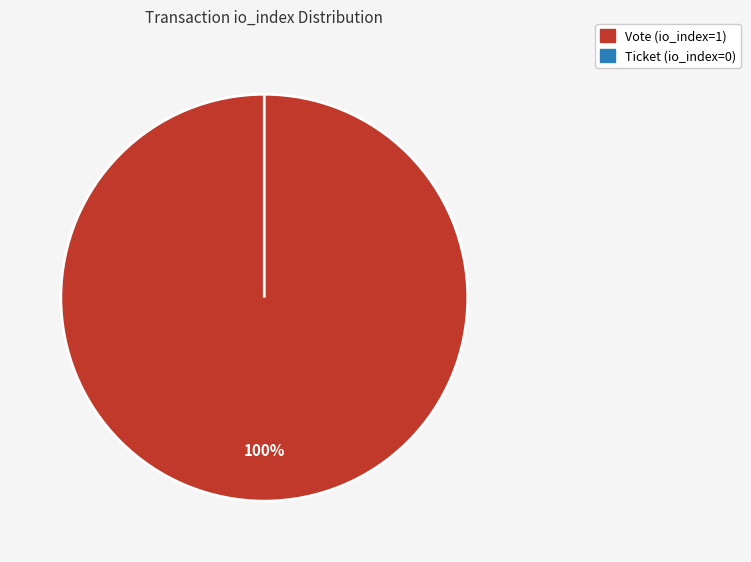

To the nearest percent, what is the difference between the Ticket (io_index=0) and Vote (io_index=1) slice percentages?

100%